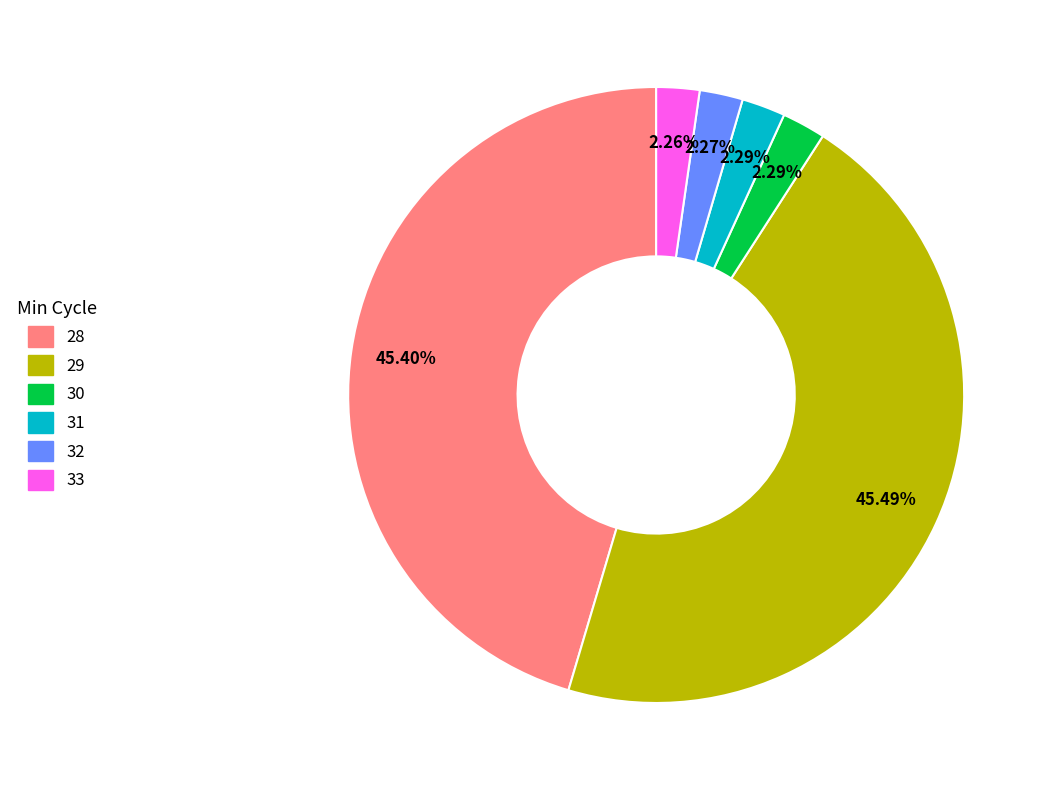

To the nearest percent, what is the difference between the 29 and 32 slice percentages?

43%